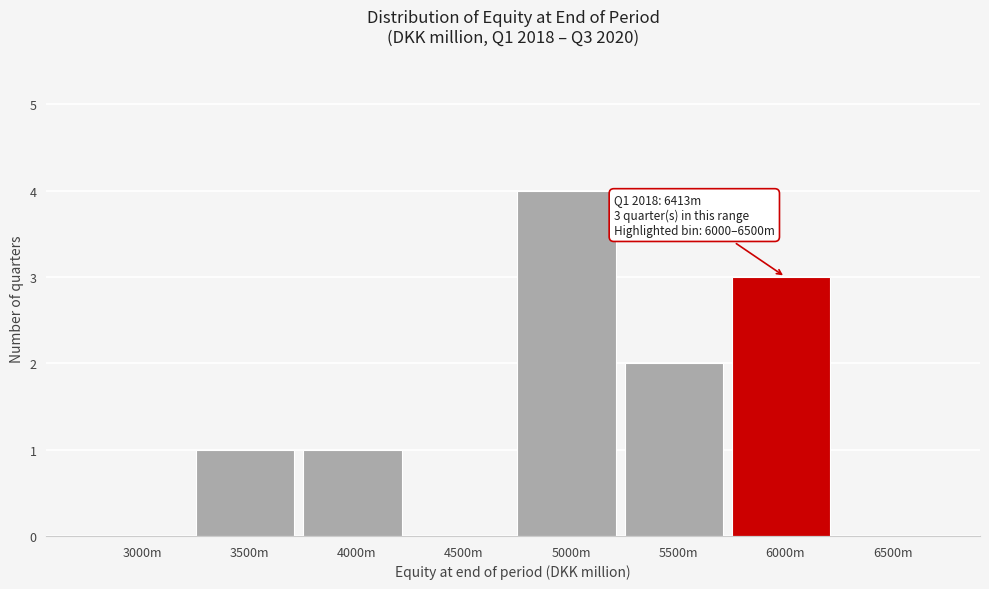

Reading left to right, extract all data points from this chart.

3000m=0	3500m=1	4000m=1	4500m=0	5000m=4	5500m=2	6000m=3	6500m=0